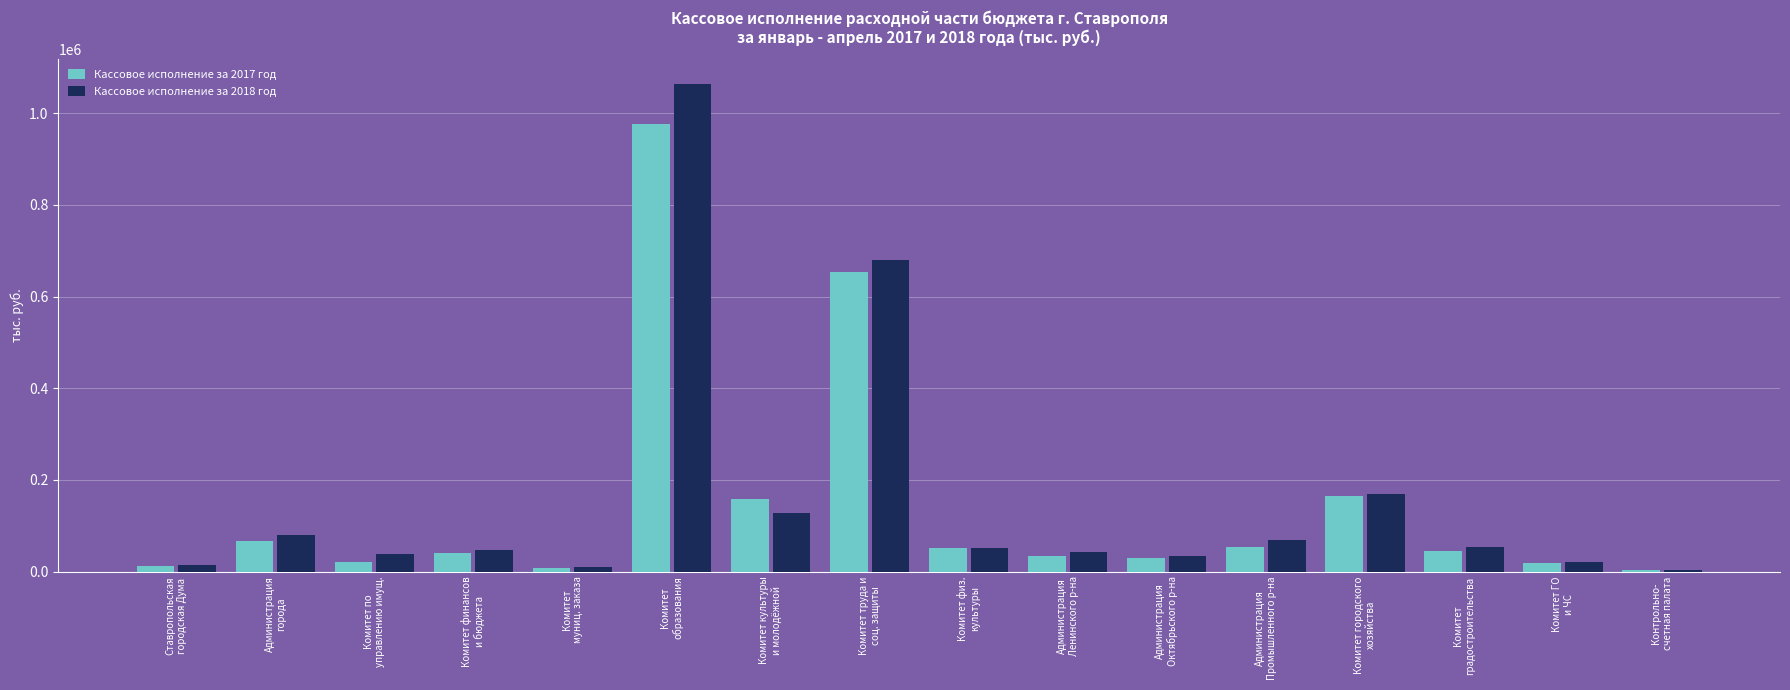

What is the greatest value displayed?

1064298